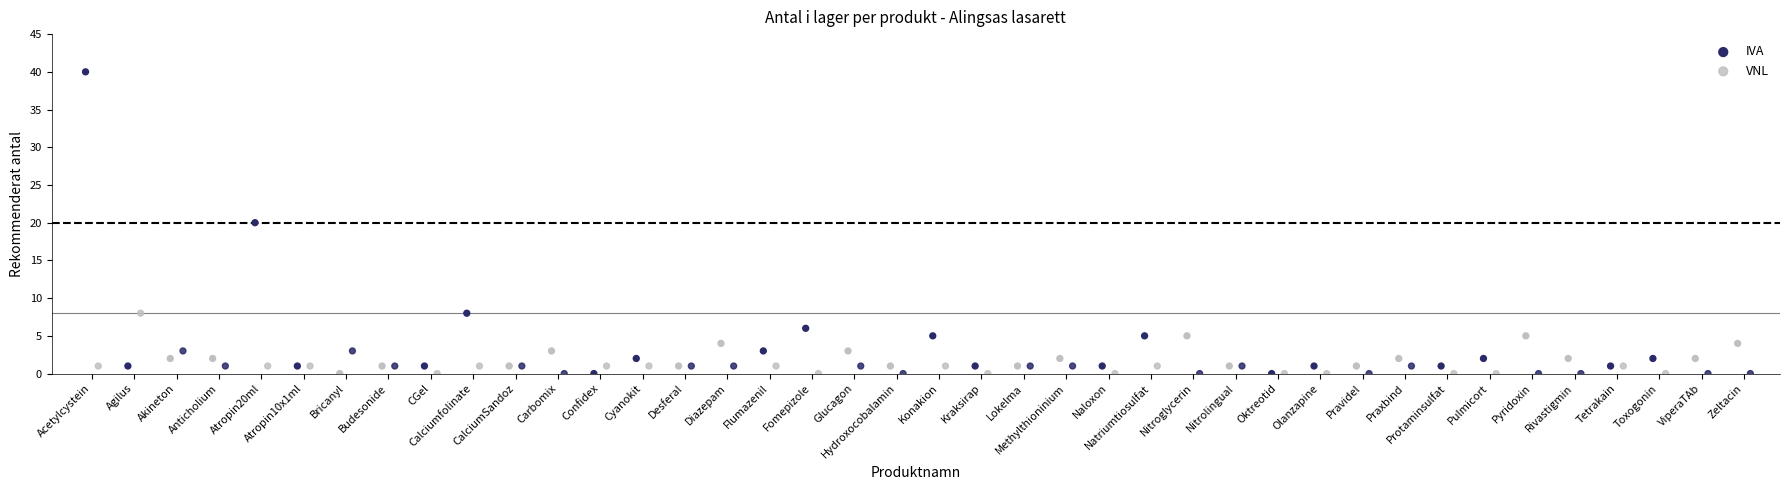

Which series has the largest Y range (max minus min)?

IVA